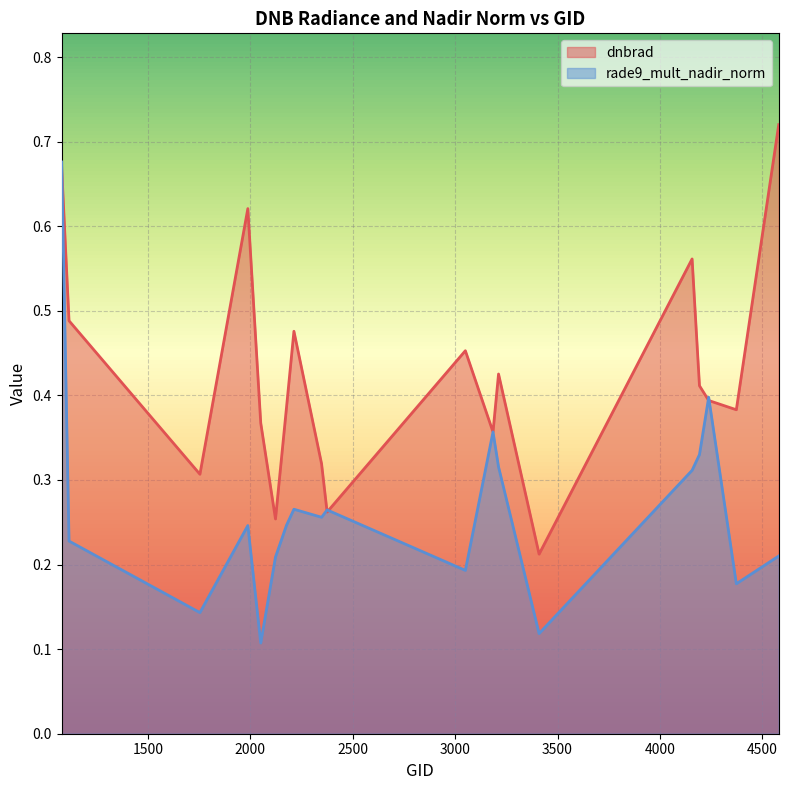

At which category does rade9_mult_nadir_norm reach its first local valley?

1754